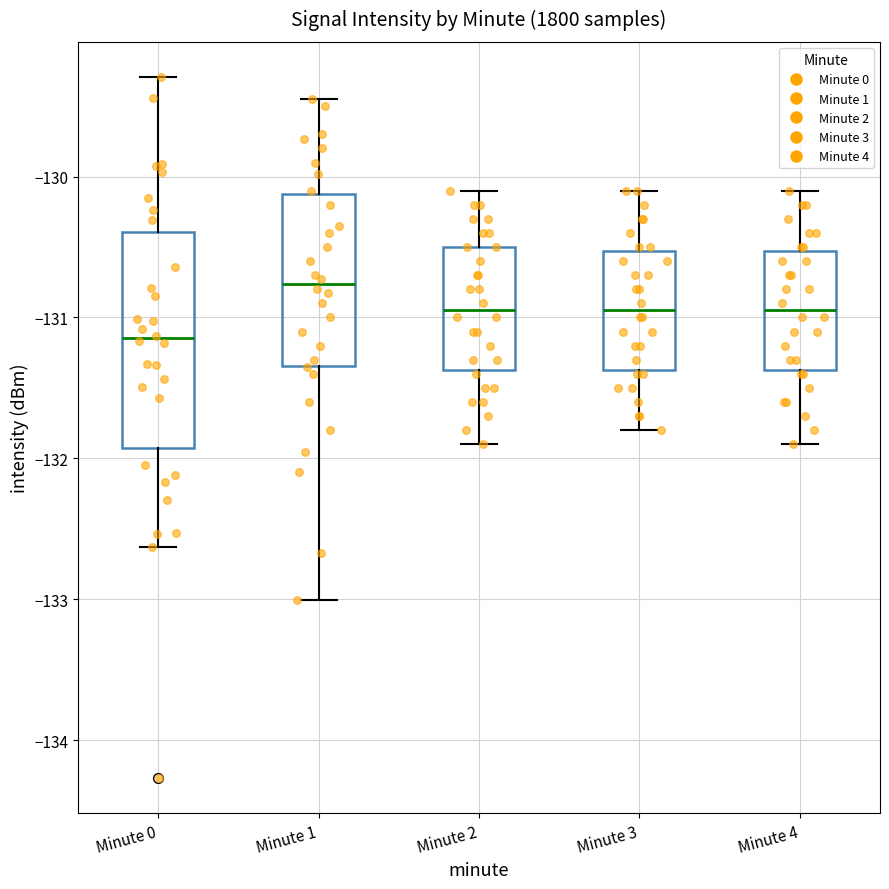

Reading left to right, read every box against the y-axis: the position of its median line, the range the box covers, and the ends of its whiskers. The values are not printed on the chart, so give them approximately, as read against the axis.

Minute 0: median -131.1, box -131.9 to -130.4, whiskers -132.6 to -129.3
Minute 1: median -130.8, box -131.3 to -130.1, whiskers -133.0 to -129.4
Minute 2: median -130.9, box -131.4 to -130.5, whiskers -131.9 to -130.1
Minute 3: median -130.9, box -131.4 to -130.5, whiskers -131.8 to -130.1
Minute 4: median -130.9, box -131.4 to -130.5, whiskers -131.9 to -130.1